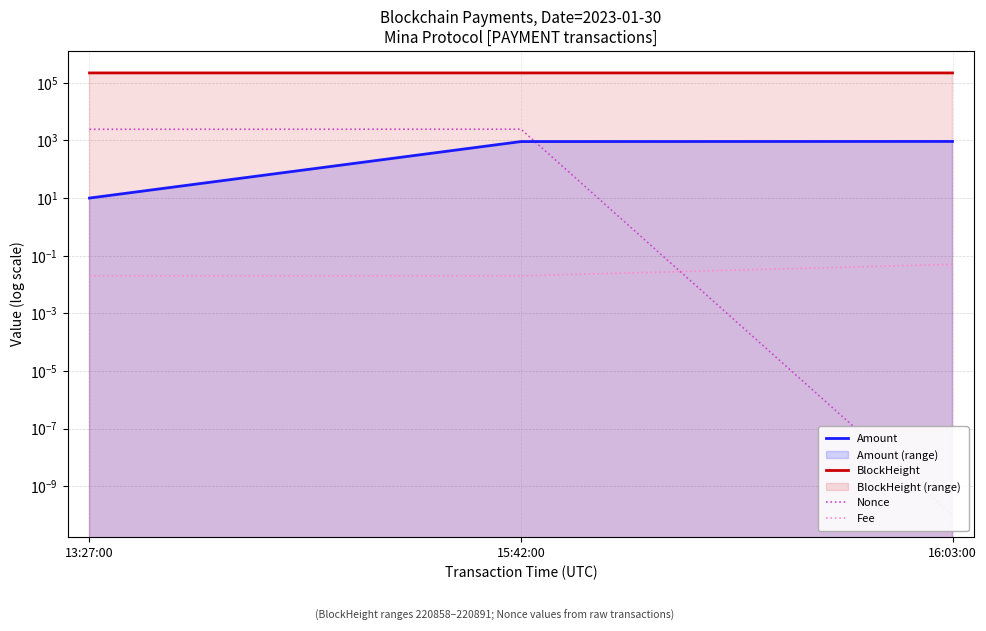

Which series has the largest range (max minus min)?

Nonce